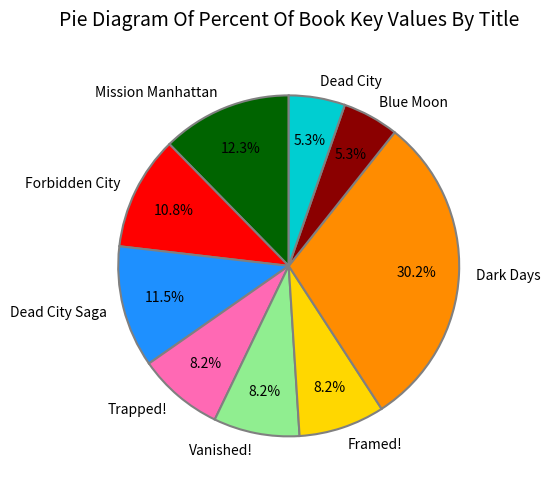

The Blue Moon slice represents 17% of the pie. True or false?

False